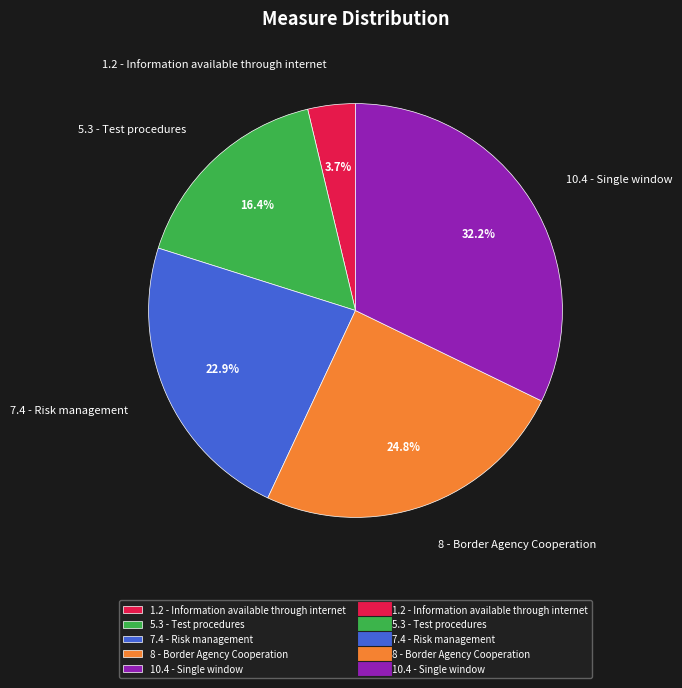

Which category has the biggest portion of the pie?

10.4 - Single window